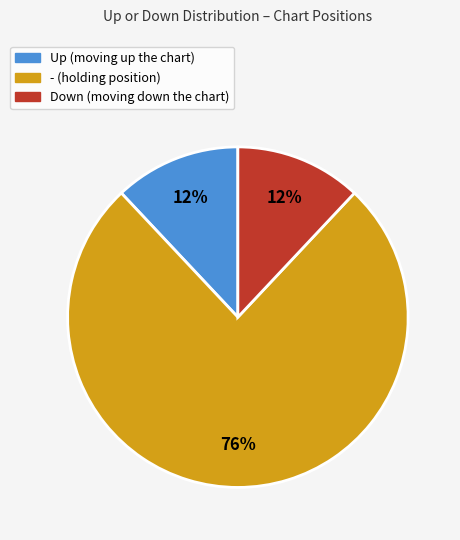

Does any single category account for the majority?

Yes